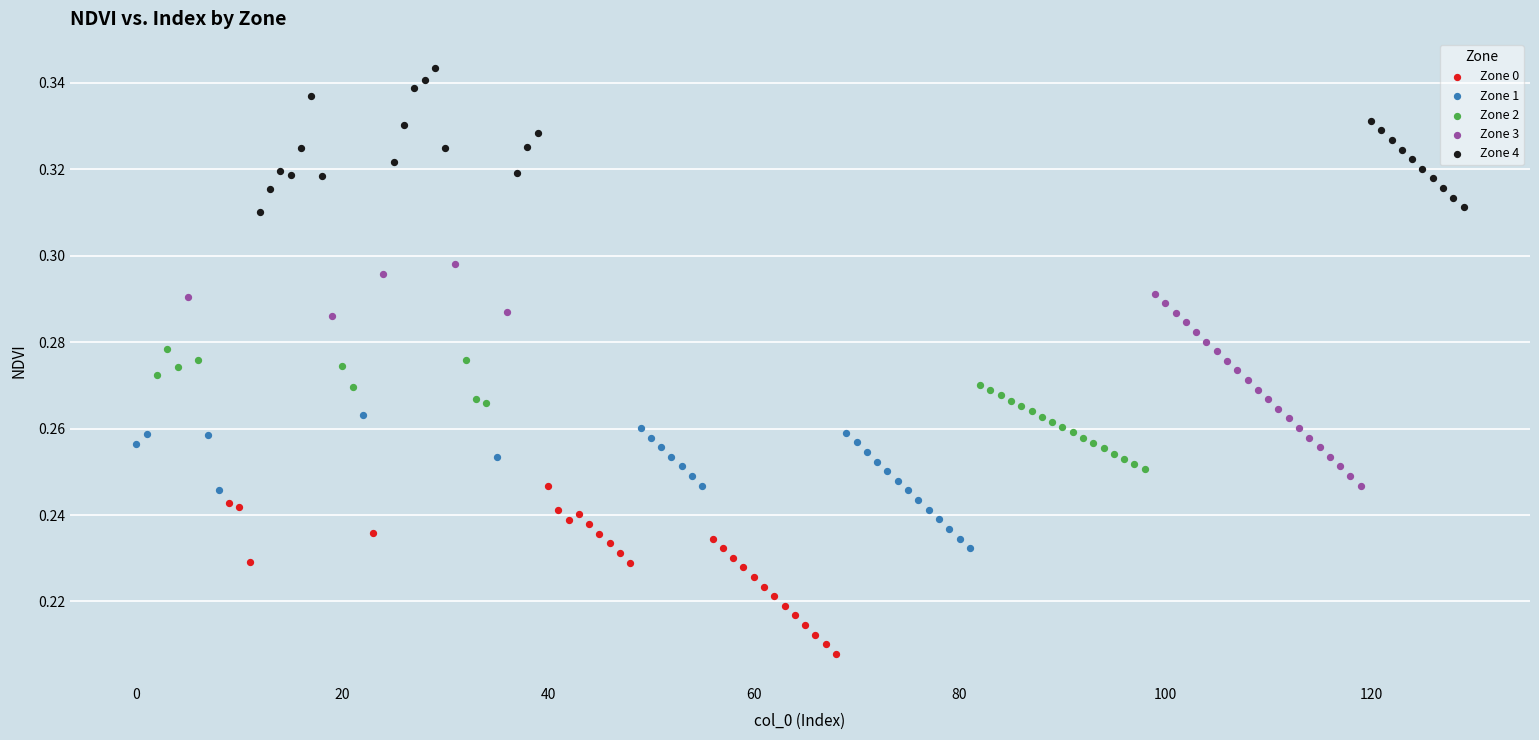

Which series contains the highest Y value?

Zone 4